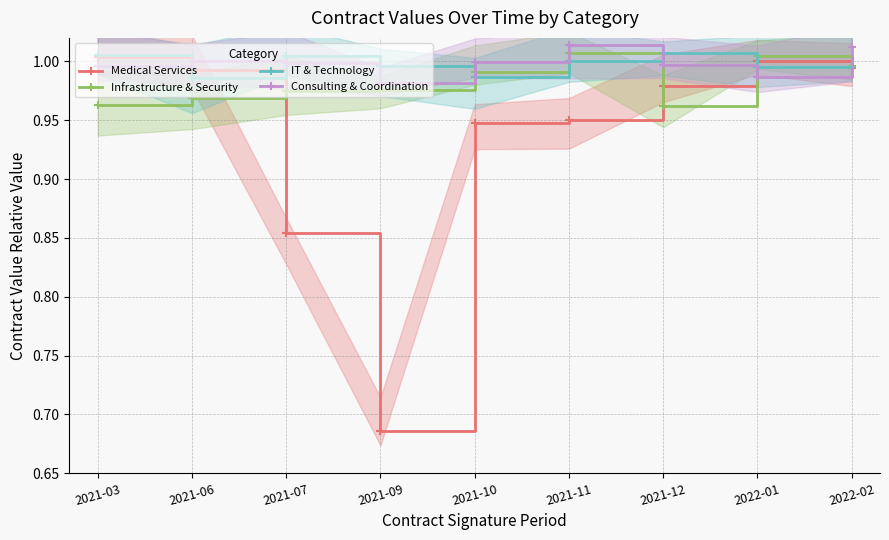

Where is the first local maximum for Infrastructure & Security?

2021-11